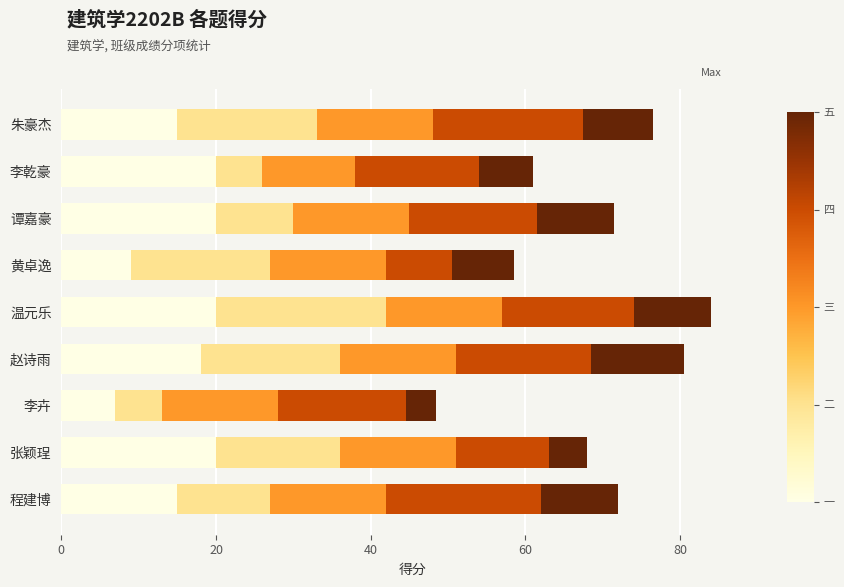

What is the total value across all series at 李乾豪?

61.0